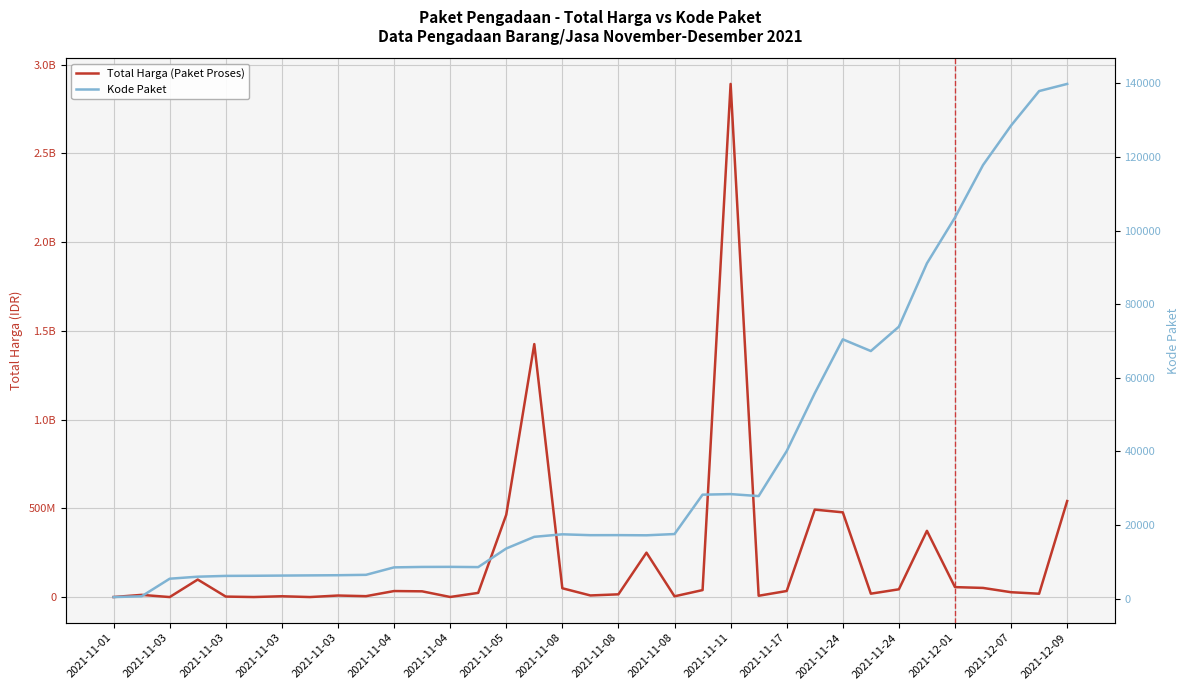

Which category has the lowest value in the Total Harga (Paket Proses) series?

2021-11-03